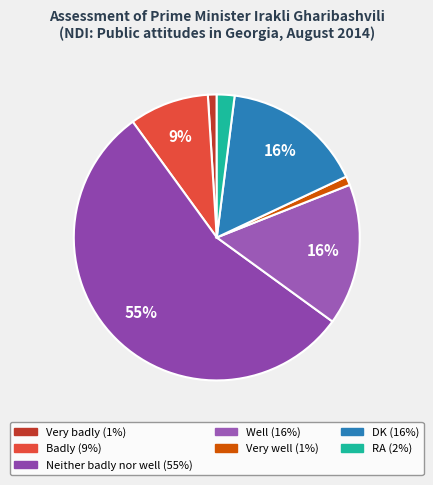

To the nearest percent, what is the difference between the Neither badly nor well and Very well slice percentages?

54%